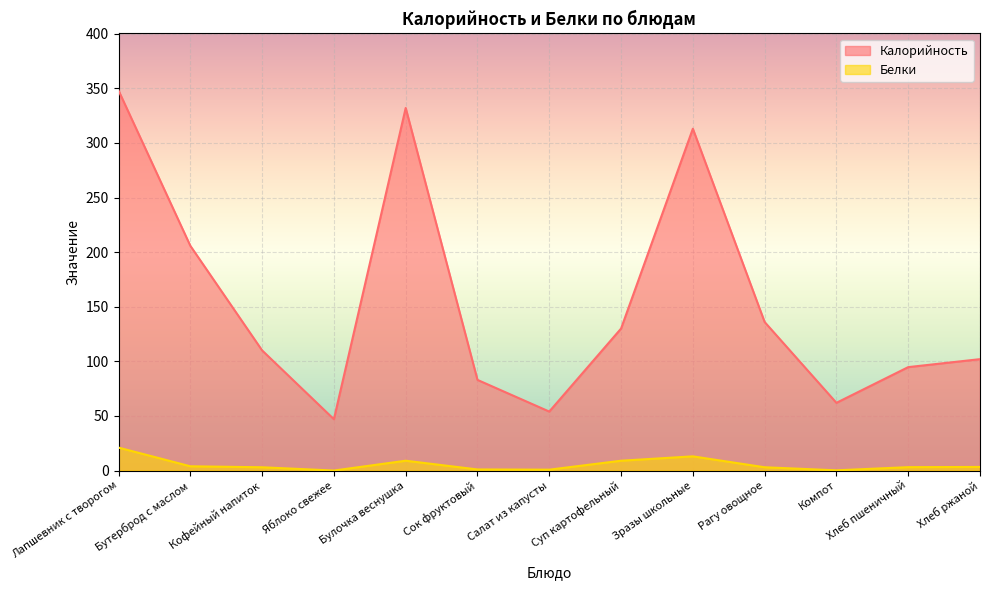

How many interior local valleys does the Белки series have?

3